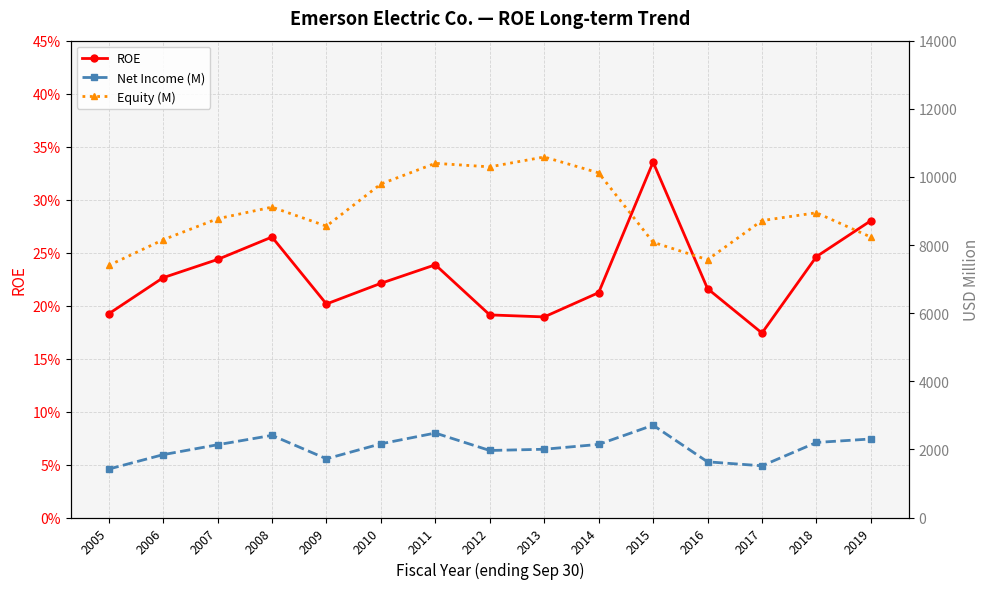

The Equity (M) series shows 12992.9 at 2005. True or false?

False